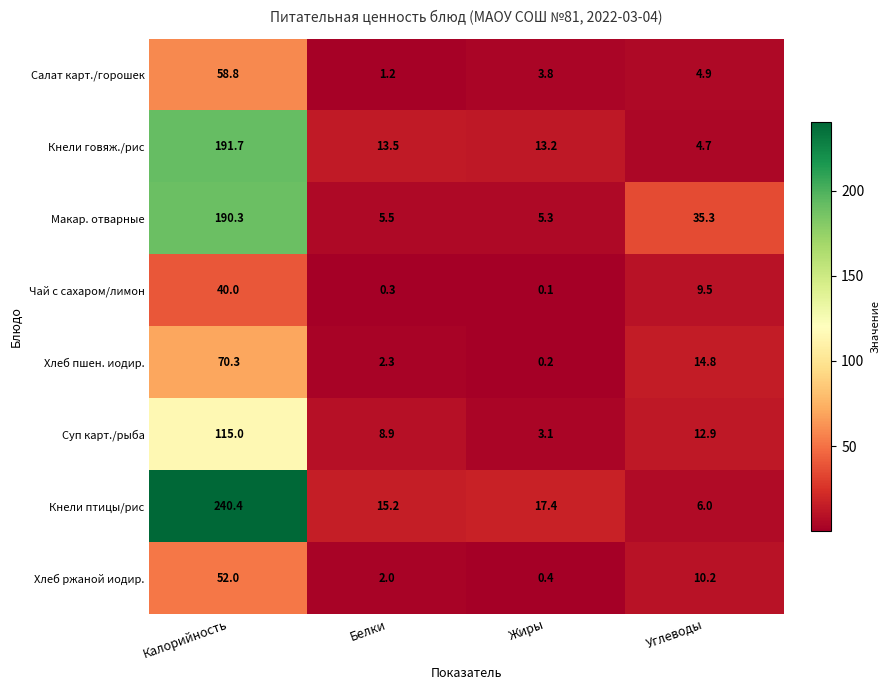

Between Калорийность and Жиры, which series saw the biggest shift?

Кнели птицы/рис